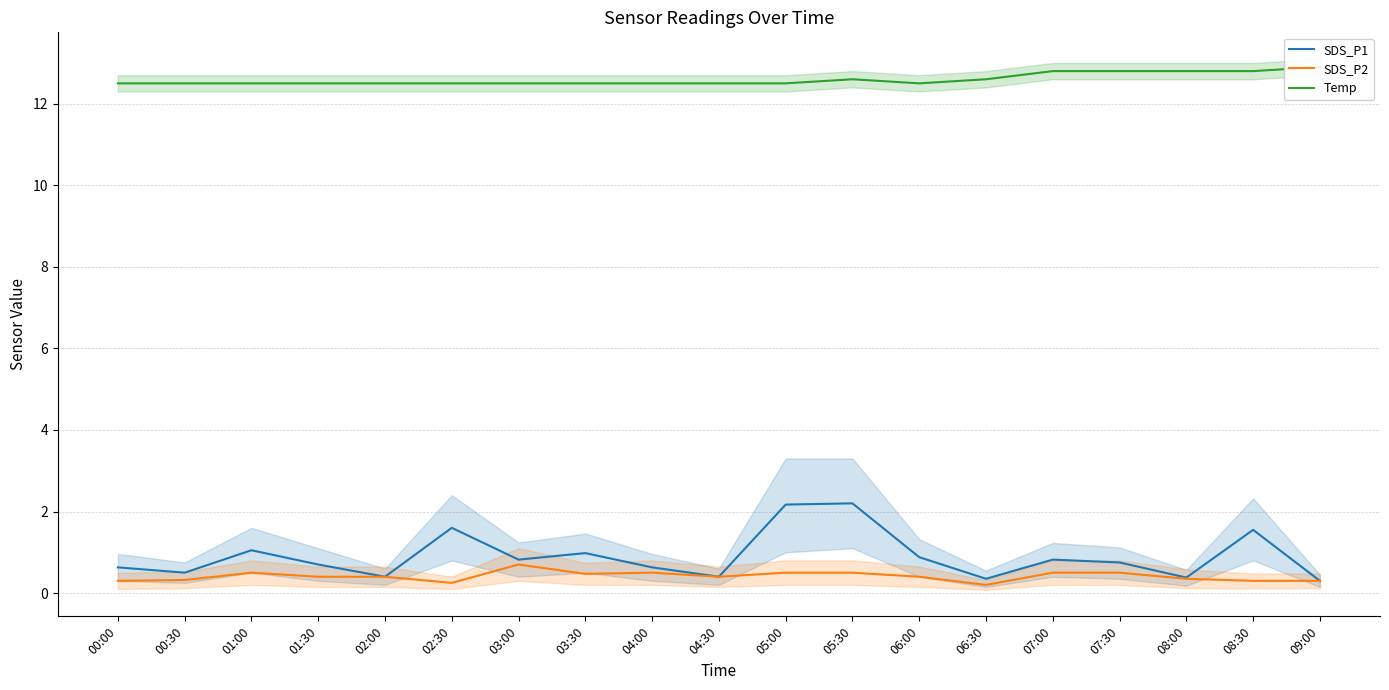

How many interior local peaks does the SDS_P1 series have?

6